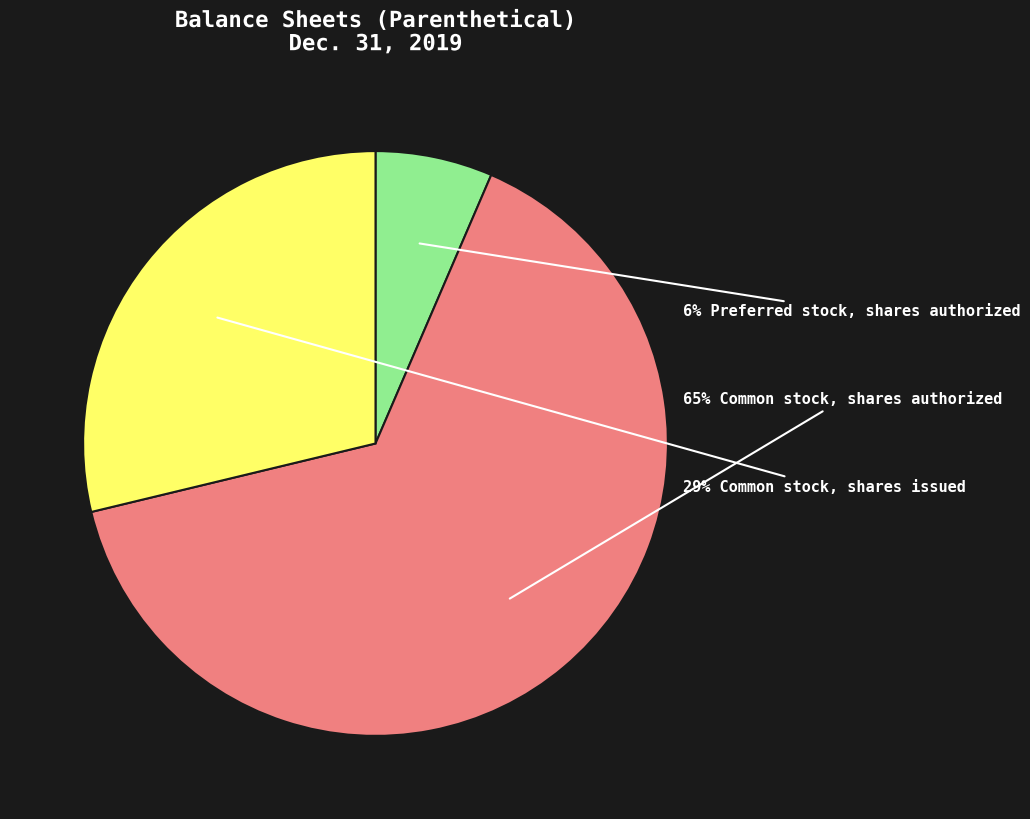

Is there a majority slice in this chart?

Yes